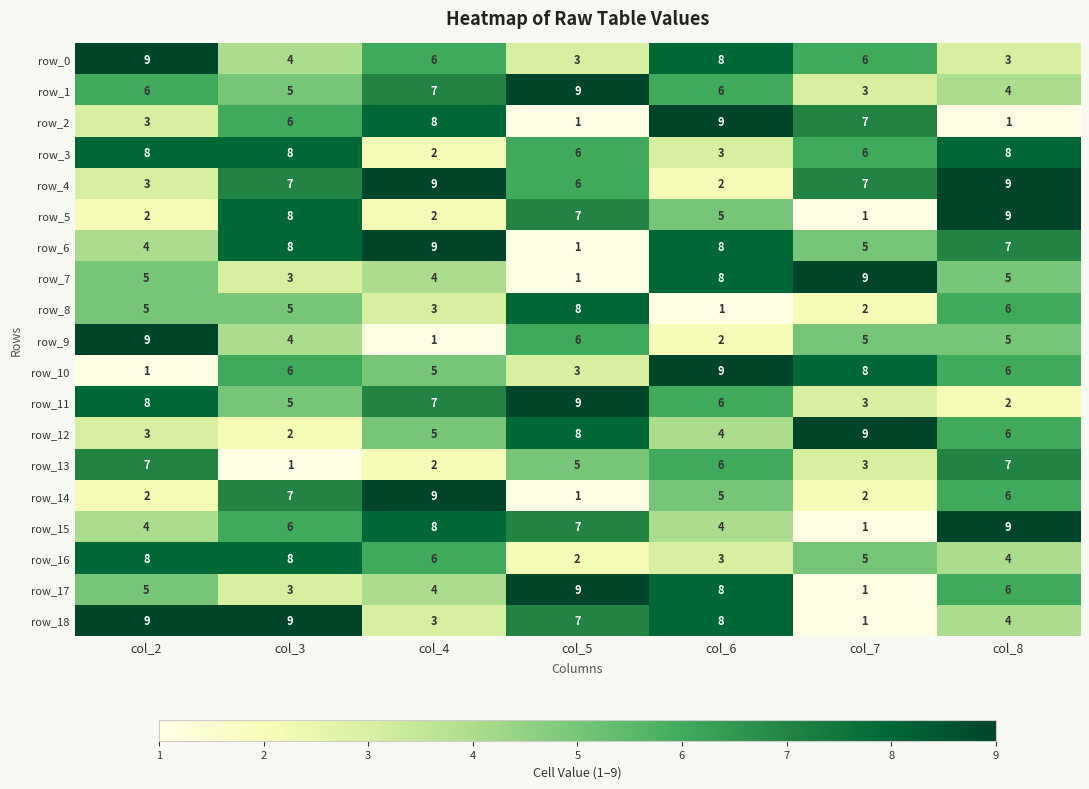

True or false: row_14 has a value of 7 at col_3.

True